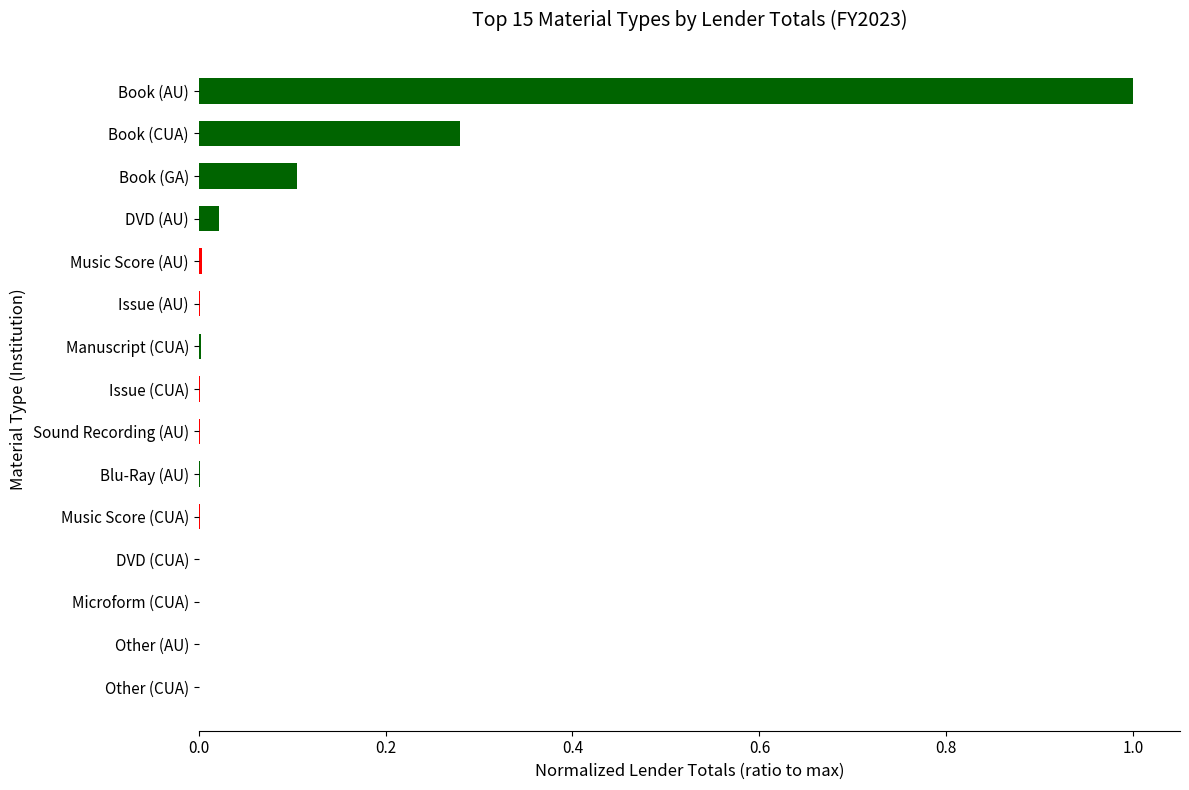

Which label corresponds to the largest value in the chart?

Book (AU)